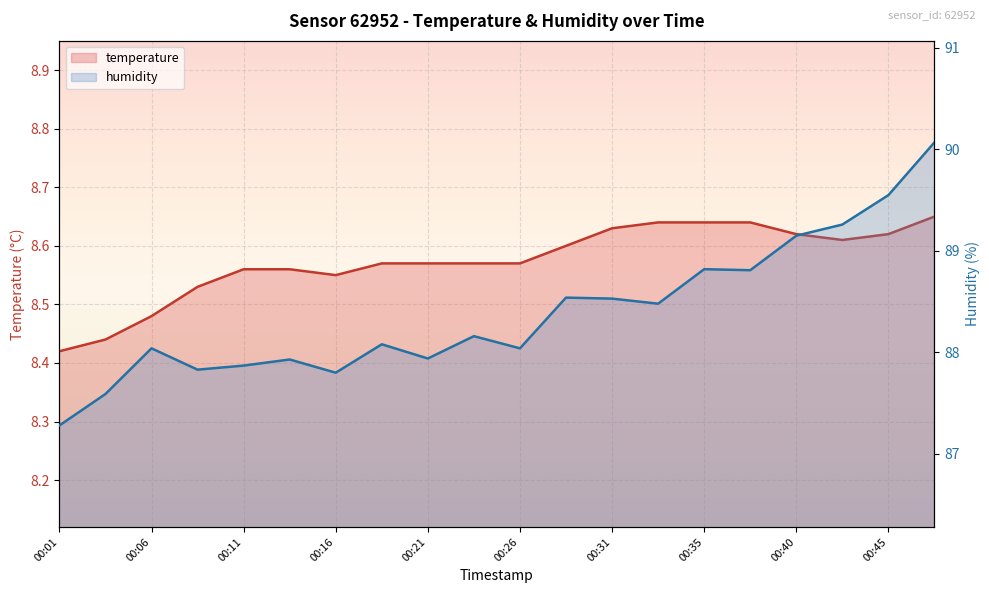

Rank the series at 00:16 from highest to lowest value.

humidity, temperature